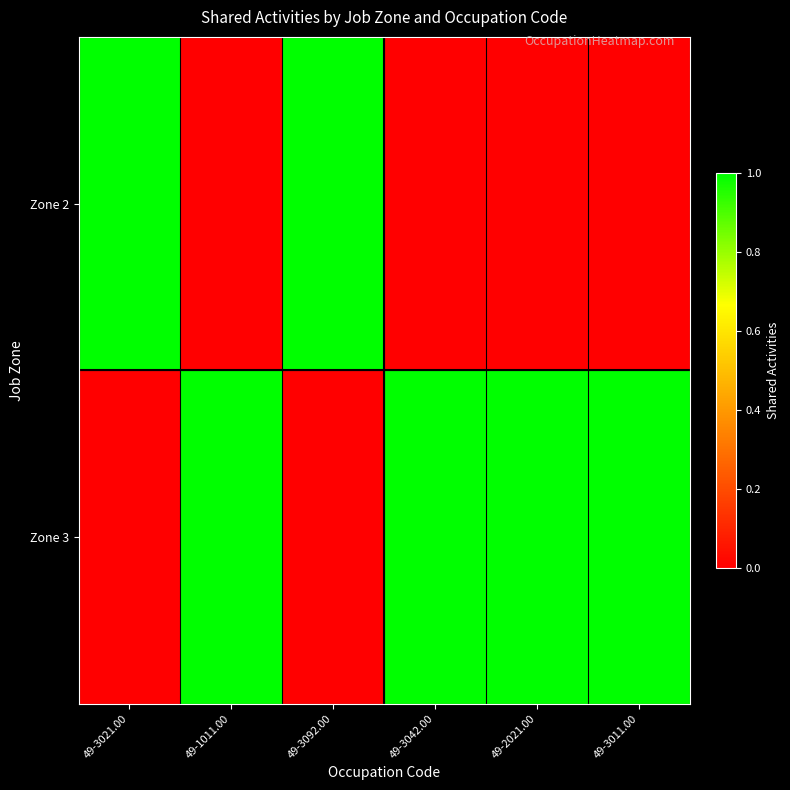

How many data points does each series have?

6